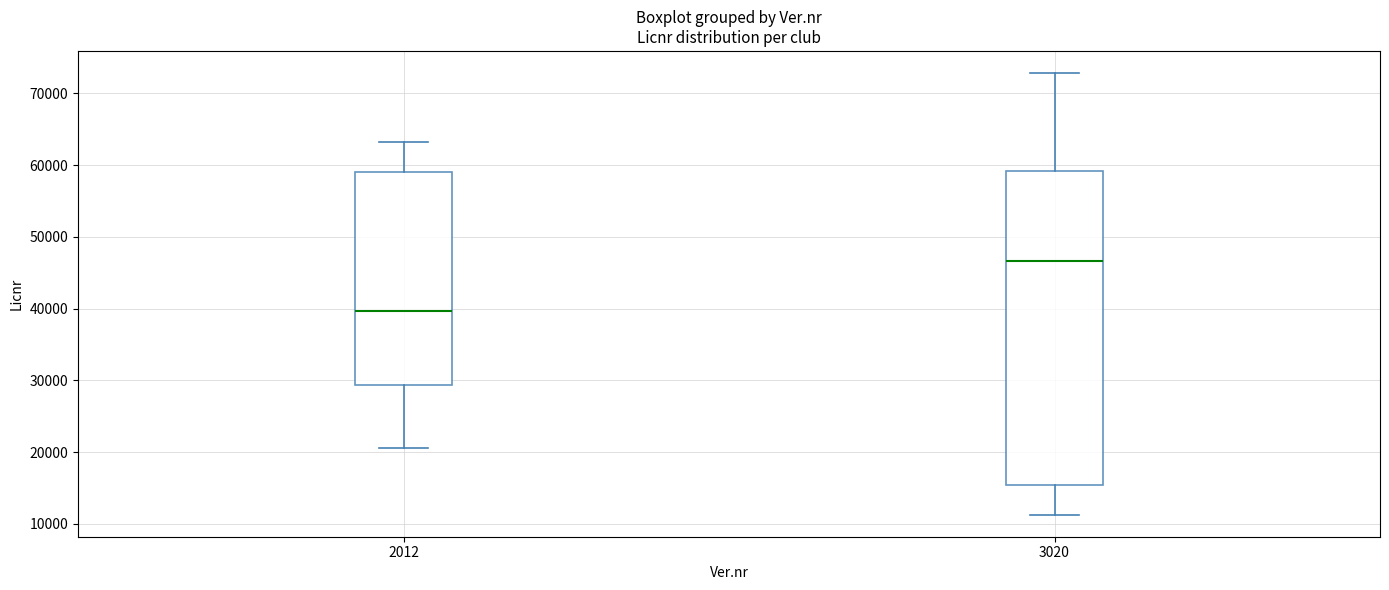

Reading left to right, transcribe this box plot: for each box, give where its median line is, the range the box spans, and where its two whiskers end, as read against the y-axis. The values are not printed on the chart, so give them approximately, as read against the axis.

2012: median 40000, box 29000 to 59000, whiskers 21000 to 63000
3020: median 47000, box 15000 to 59000, whiskers 11000 to 73000